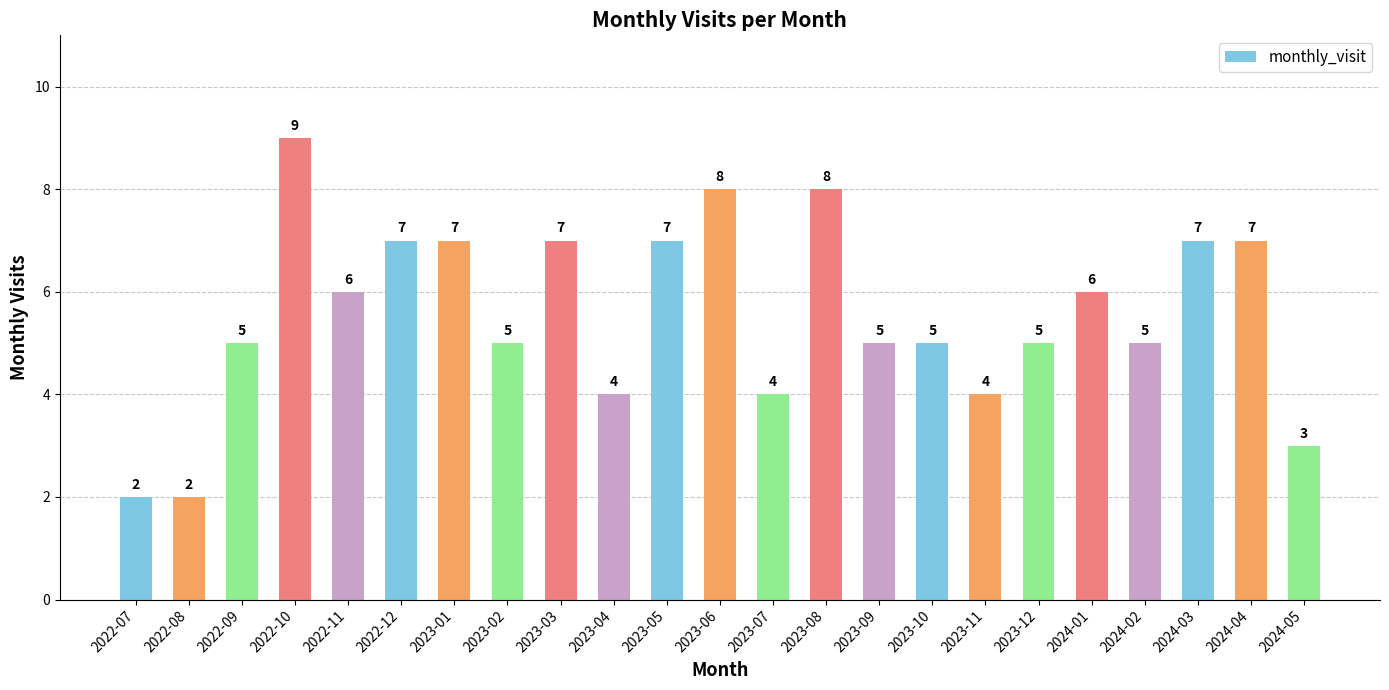

What is the approximate value at 2024-04?

7